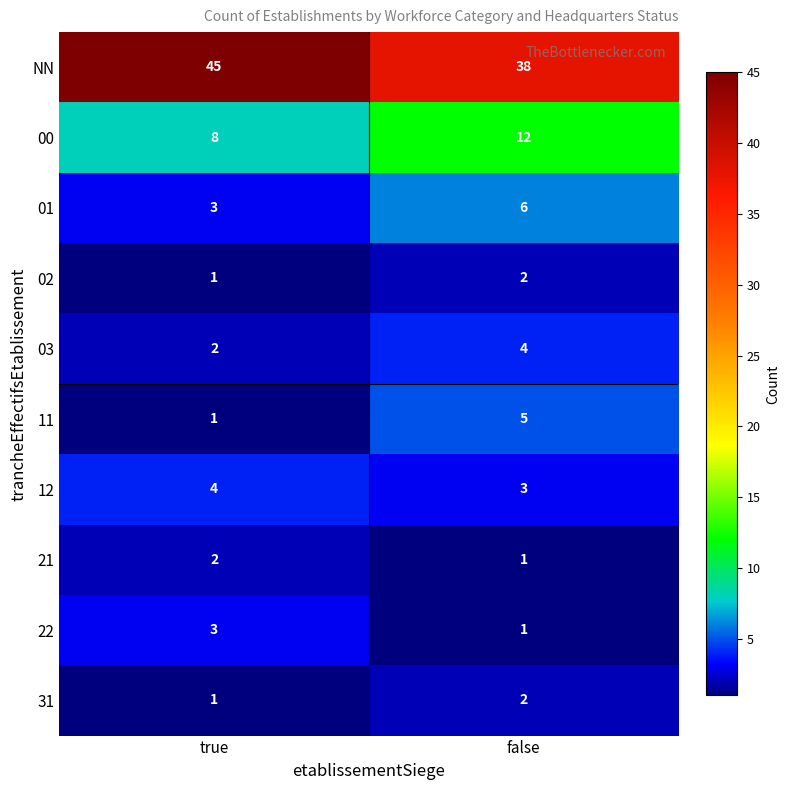

Reading left to right, list all the values displayed in this chart.

NN: true=45	false=38
00: true=8	false=12
01: true=3	false=6
02: true=1	false=2
03: true=2	false=4
11: true=1	false=5
12: true=4	false=3
21: true=2	false=1
22: true=3	false=1
31: true=1	false=2